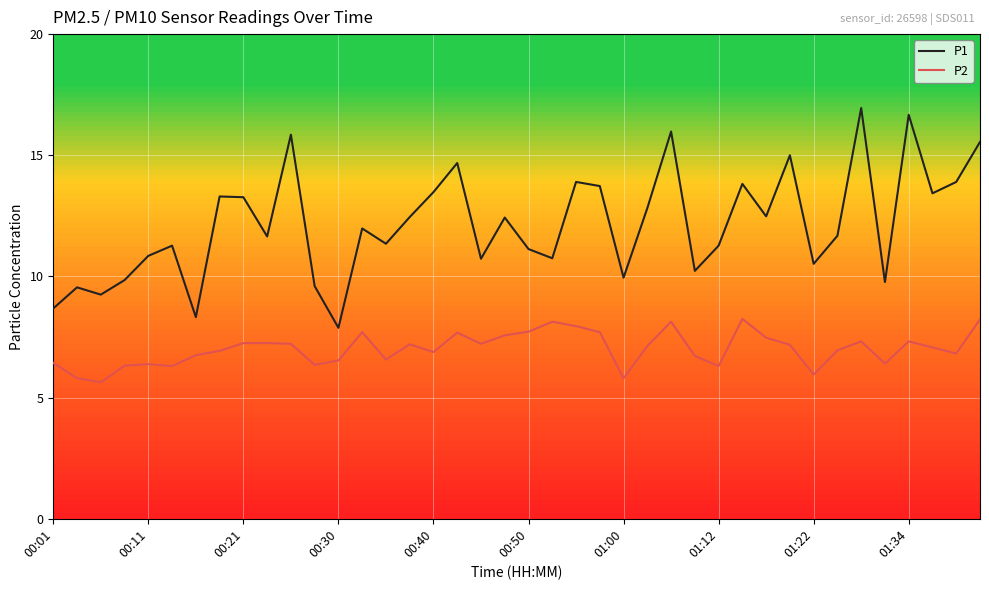

Rank the series by their maximum value, from highest to lowest.

P1, P2